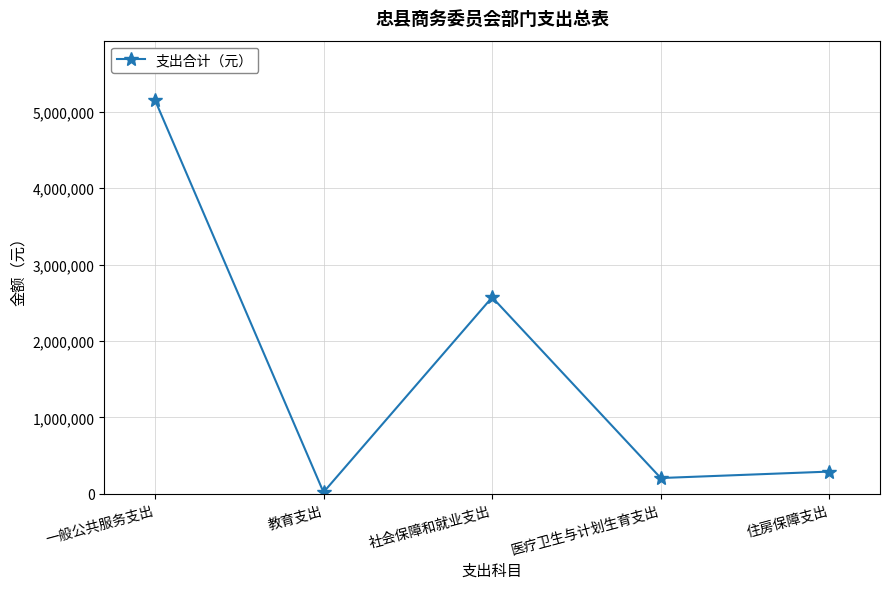

What is the sum of all values?

8243717